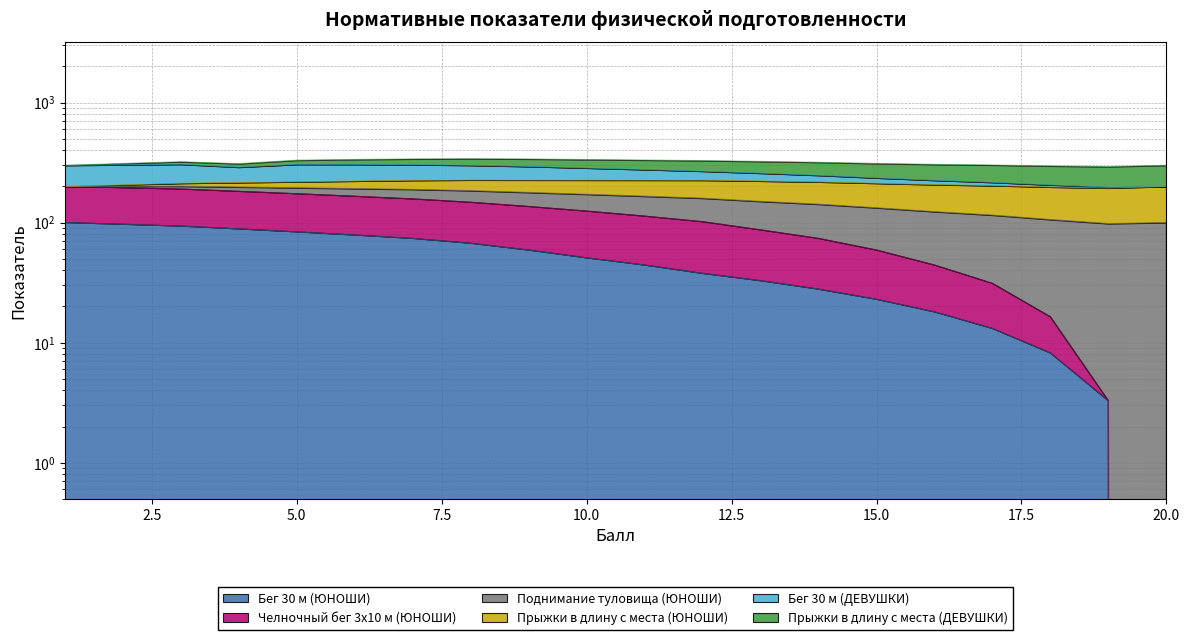

Between 10 and 15, which series saw the biggest shift?

Поднимание туловища (ЮНОШИ)